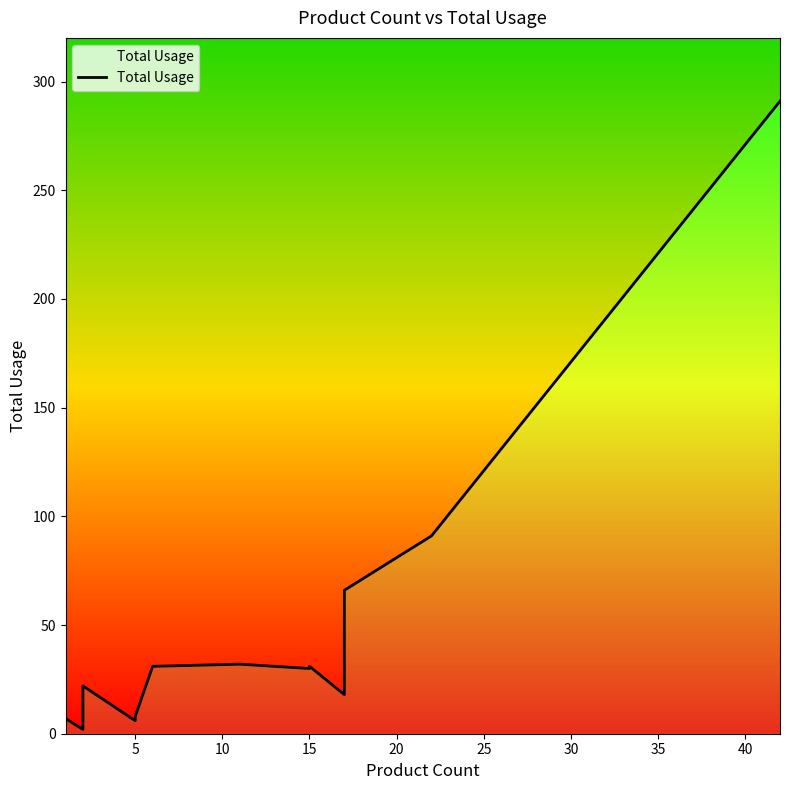

What is the difference between the maximum and minimum values?

290